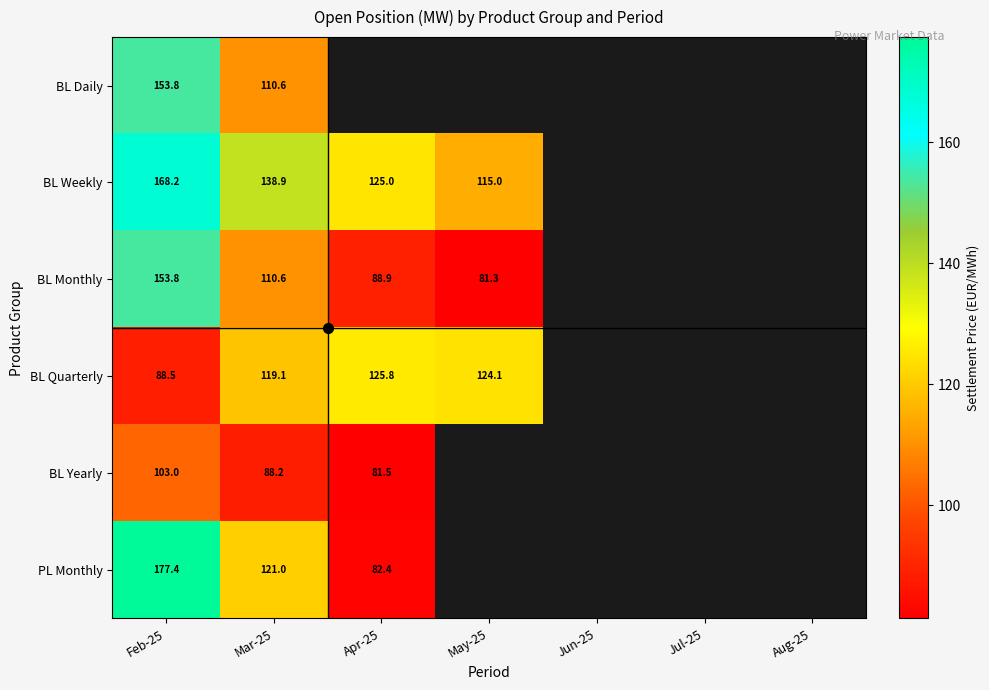

Is the value of BL Monthly at Mar-25 greater than the value of BL Weekly at May-25?

No